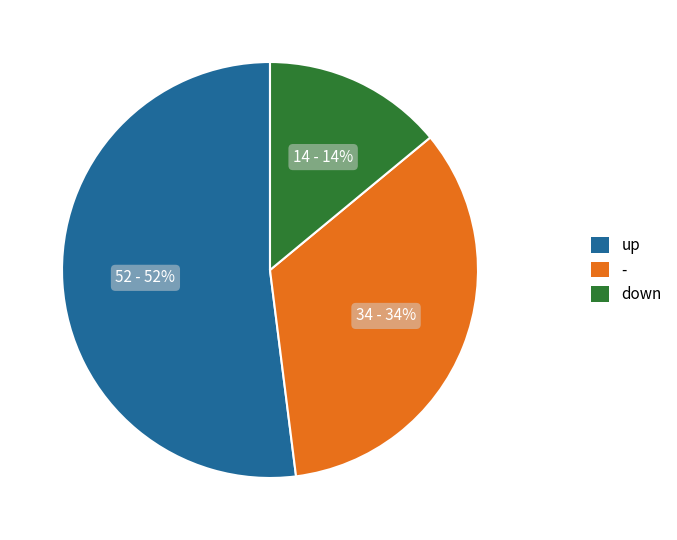

To the nearest percent, what is the difference between the largest and smallest slice percentages?

38%